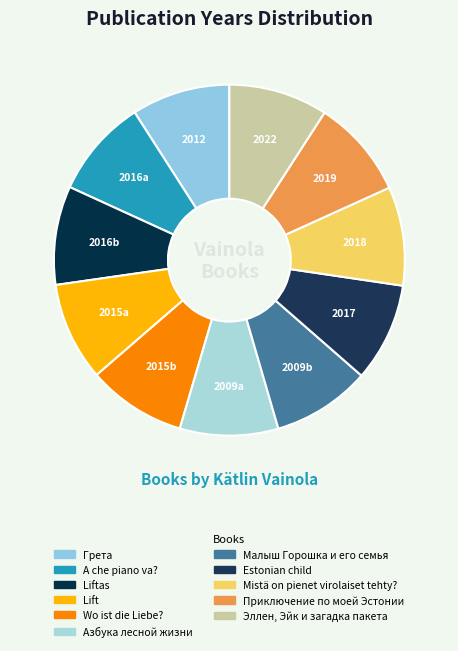

How many slices are in this pie chart?

11